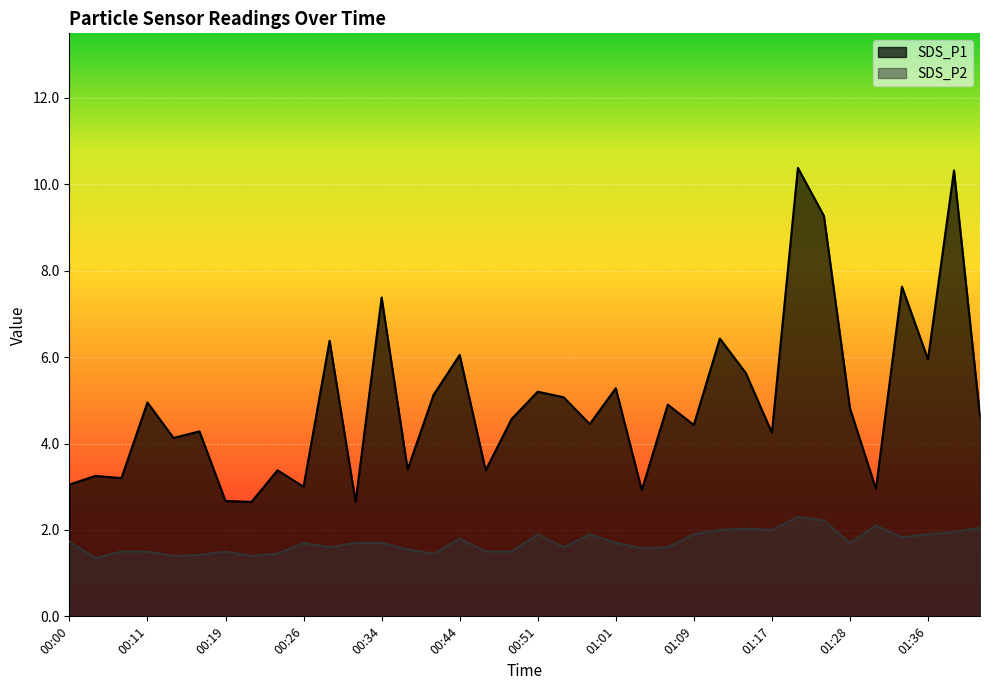

Which label corresponds to the largest value in the chart?

01:20